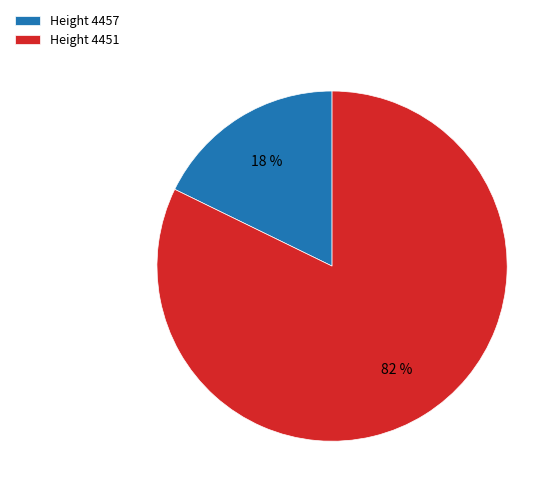

Do Height 4457 and Height 4451 together represent more than half of the pie?

Yes